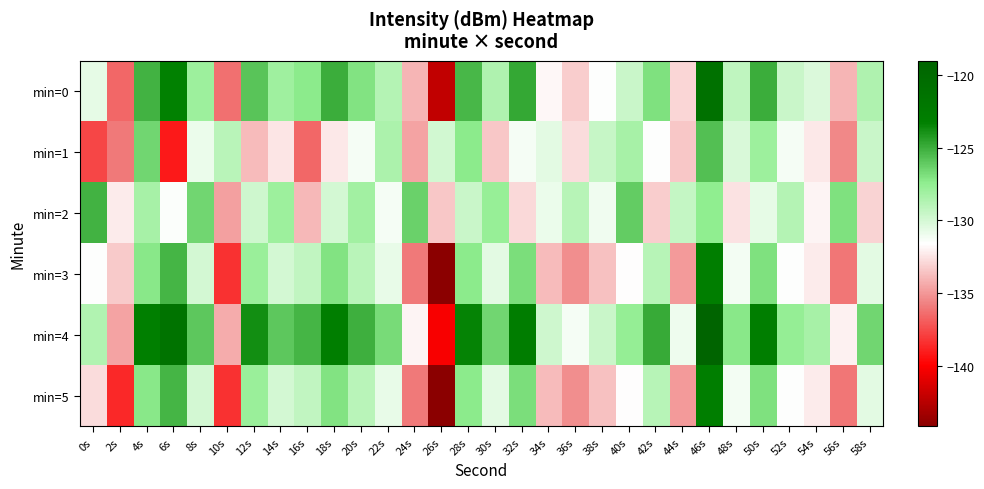

Reading right to left, list all the values displayed in this chart.

min=0: 58s=-128.6	56s=-134.0	54s=-130.3	52s=-129.6	50s=-125.0	48s=-129.2	46s=-121.0	44s=-132.9	42s=-126.9	40s=-129.6	38s=-131.6	36s=-133.2	34s=-131.8	32s=-124.8	30s=-128.6	28s=-125.4	26s=-142.2	24s=-134.0	22s=-128.8	20s=-127.0	18s=-125.0	16s=-127.3	14s=-128.0	12s=-125.8	10s=-136.3	8s=-127.9	6s=-123.3	4s=-125.2	2s=-136.6	0s=-130.7
min=1: 58s=-129.6	56s=-135.5	54s=-132.3	52s=-131.2	50s=-127.9	48s=-130.1	46s=-125.7	44s=-133.5	42s=-131.6	40s=-128.3	38s=-129.5	36s=-132.7	34s=-130.6	32s=-131.2	30s=-133.5	28s=-127.3	26s=-129.9	24s=-134.6	22s=-128.5	20s=-131.2	18s=-132.3	16s=-136.5	14s=-132.5	12s=-133.8	10s=-129.0	8s=-130.8	6s=-139.1	4s=-126.5	2s=-136.0	0s=-137.7
min=2: 58s=-133.0	56s=-126.9	54s=-131.9	52s=-128.8	50s=-130.7	48s=-132.6	46s=-127.5	44s=-129.3	42s=-133.2	40s=-126.1	38s=-131.0	36s=-128.9	34s=-130.9	32s=-132.8	30s=-127.7	28s=-129.6	26s=-133.5	24s=-126.3	22s=-131.2	20s=-128.1	18s=-130.0	16s=-133.9	14s=-127.9	12s=-129.8	10s=-134.7	8s=-126.6	6s=-131.5	4s=-128.3	2s=-132.2	0s=-125.1
min=3: 58s=-130.6	56s=-136.0	54s=-132.3	52s=-131.6	50s=-127.0	48s=-131.2	46s=-123.0	44s=-134.9	42s=-128.9	40s=-131.6	38s=-133.6	36s=-135.2	34s=-133.8	32s=-126.8	30s=-130.6	28s=-127.4	26s=-144.2	24s=-136.0	22s=-130.8	20s=-129.0	18s=-127.0	16s=-129.3	14s=-130.0	12s=-127.8	10s=-138.3	8s=-129.9	6s=-125.3	4s=-127.2	2s=-133.3	0s=-131.5
min=4: 58s=-126.6	56s=-132.0	54s=-128.3	52s=-127.6	50s=-123.0	48s=-127.2	46s=-119.0	44s=-130.9	42s=-124.9	40s=-127.6	38s=-129.6	36s=-131.2	34s=-129.8	32s=-122.8	30s=-126.6	28s=-123.4	26s=-140.2	24s=-132.0	22s=-126.8	20s=-125.0	18s=-123.0	16s=-125.3	14s=-126.0	12s=-123.8	10s=-134.3	8s=-125.9	6s=-121.3	4s=-123.2	2s=-134.6	0s=-128.7
min=5: 58s=-130.6	56s=-136.0	54s=-132.3	52s=-131.6	50s=-127.0	48s=-131.2	46s=-123.0	44s=-134.9	42s=-128.9	40s=-131.6	38s=-133.6	36s=-135.2	34s=-133.8	32s=-126.8	30s=-130.6	28s=-127.4	26s=-144.2	24s=-136.0	22s=-130.8	20s=-129.0	18s=-127.0	16s=-129.3	14s=-130.0	12s=-127.8	10s=-138.3	8s=-129.9	6s=-125.3	4s=-127.2	2s=-138.6	0s=-132.7